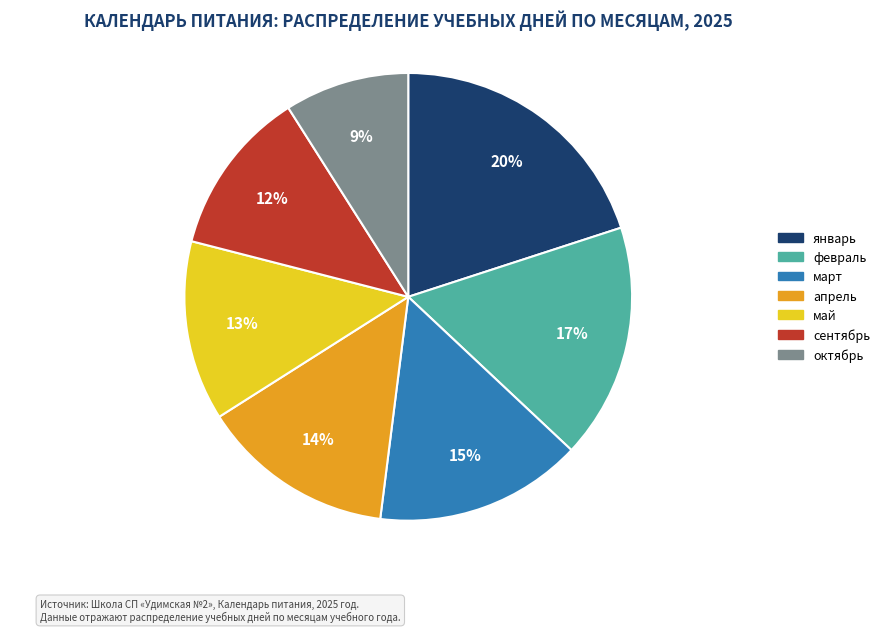

The февраль slice represents 17% of the pie. True or false?

True